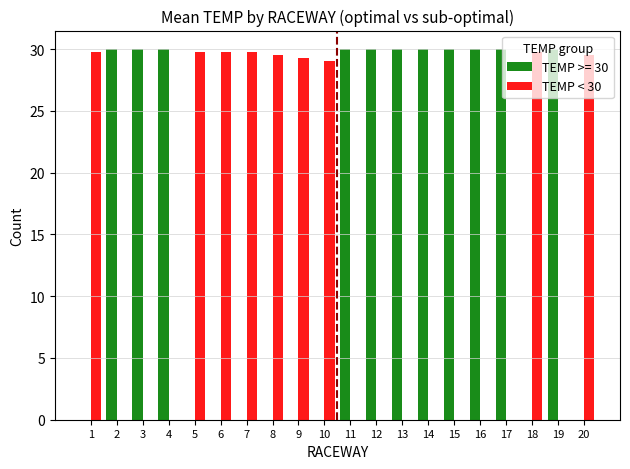

Are the bars horizontal?

No